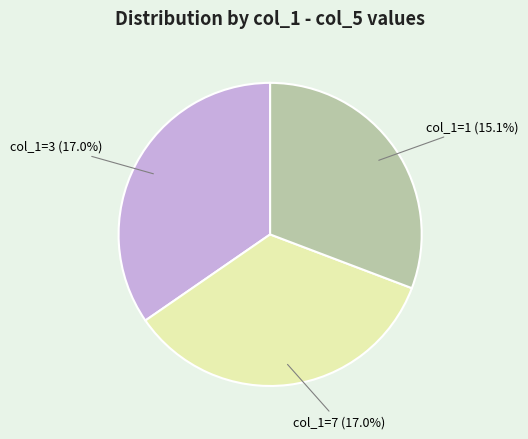

To the nearest percent, what portion does 7 represent?

17%